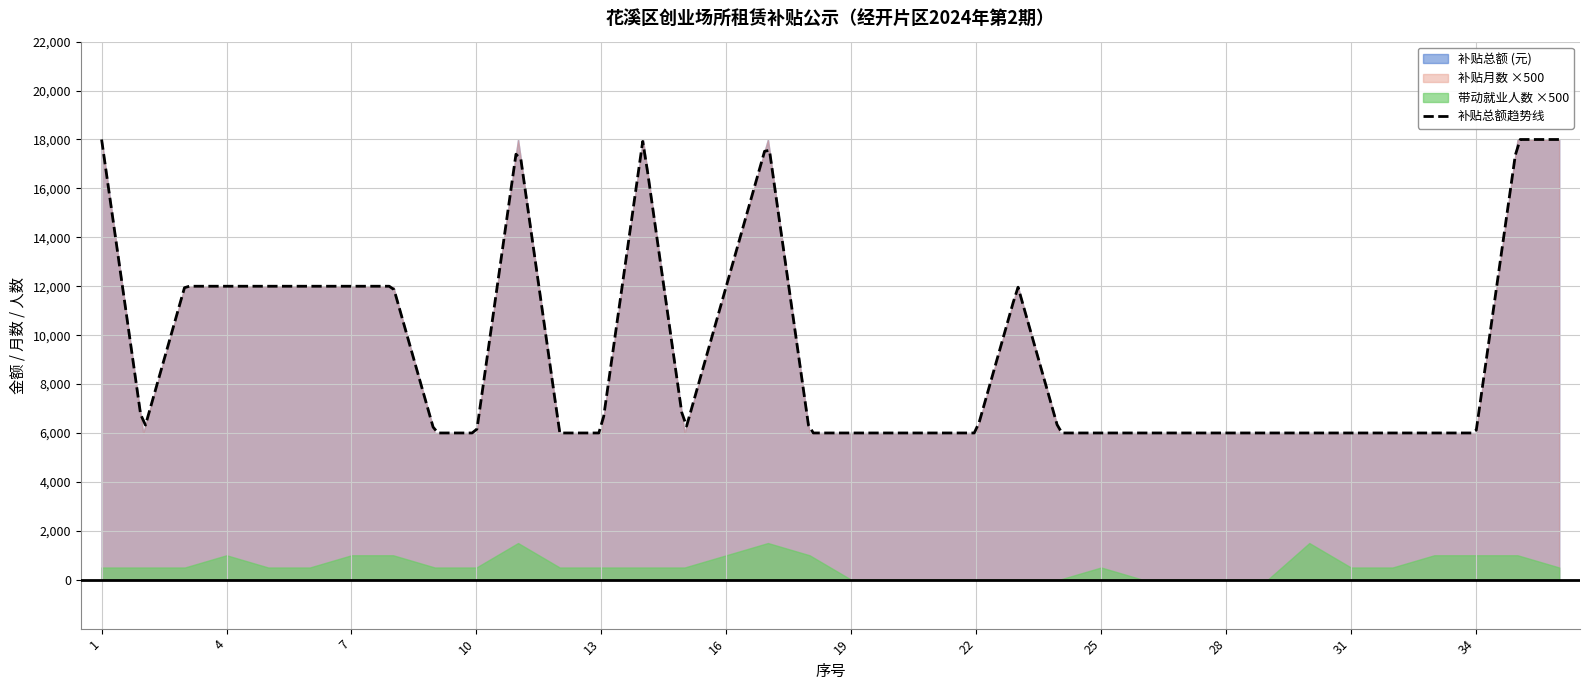

Rank the series by their maximum value, from highest to lowest.

补贴总额 (元), 补贴月数, 带动就业 (人)